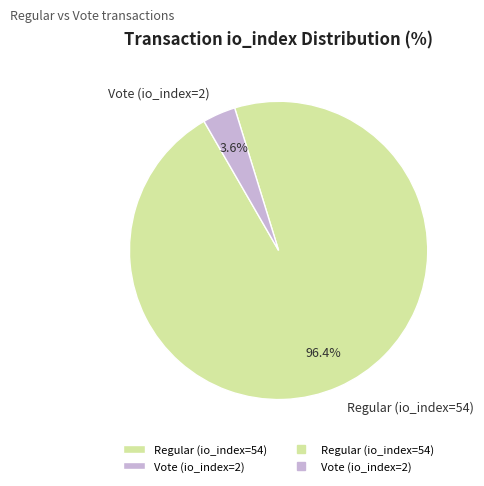

Does Regular (io_index=54) account for over 50% of the chart?

Yes